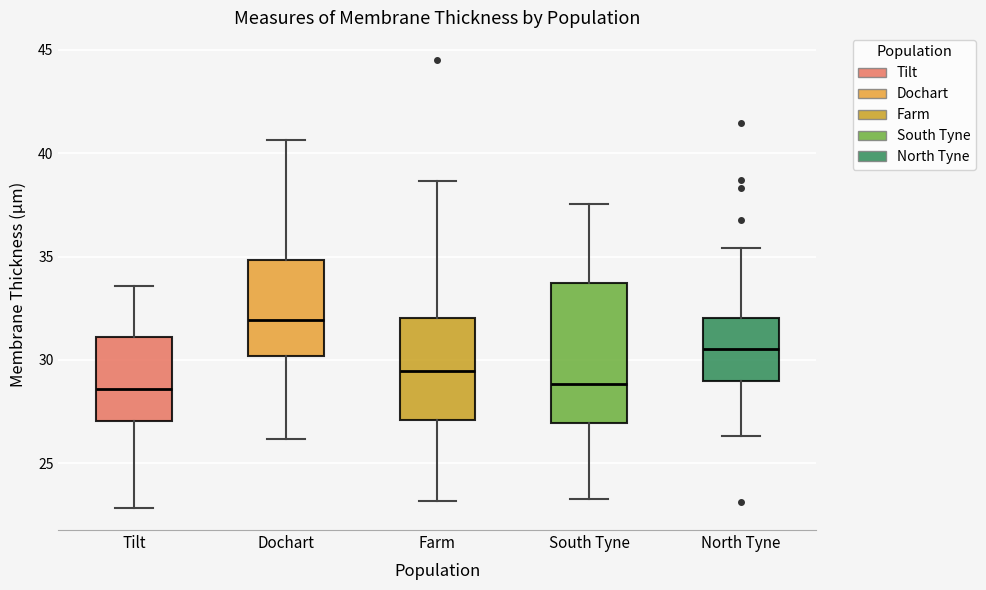

Which box is the tallest, from its lower edge to its upper edge?

South Tyne